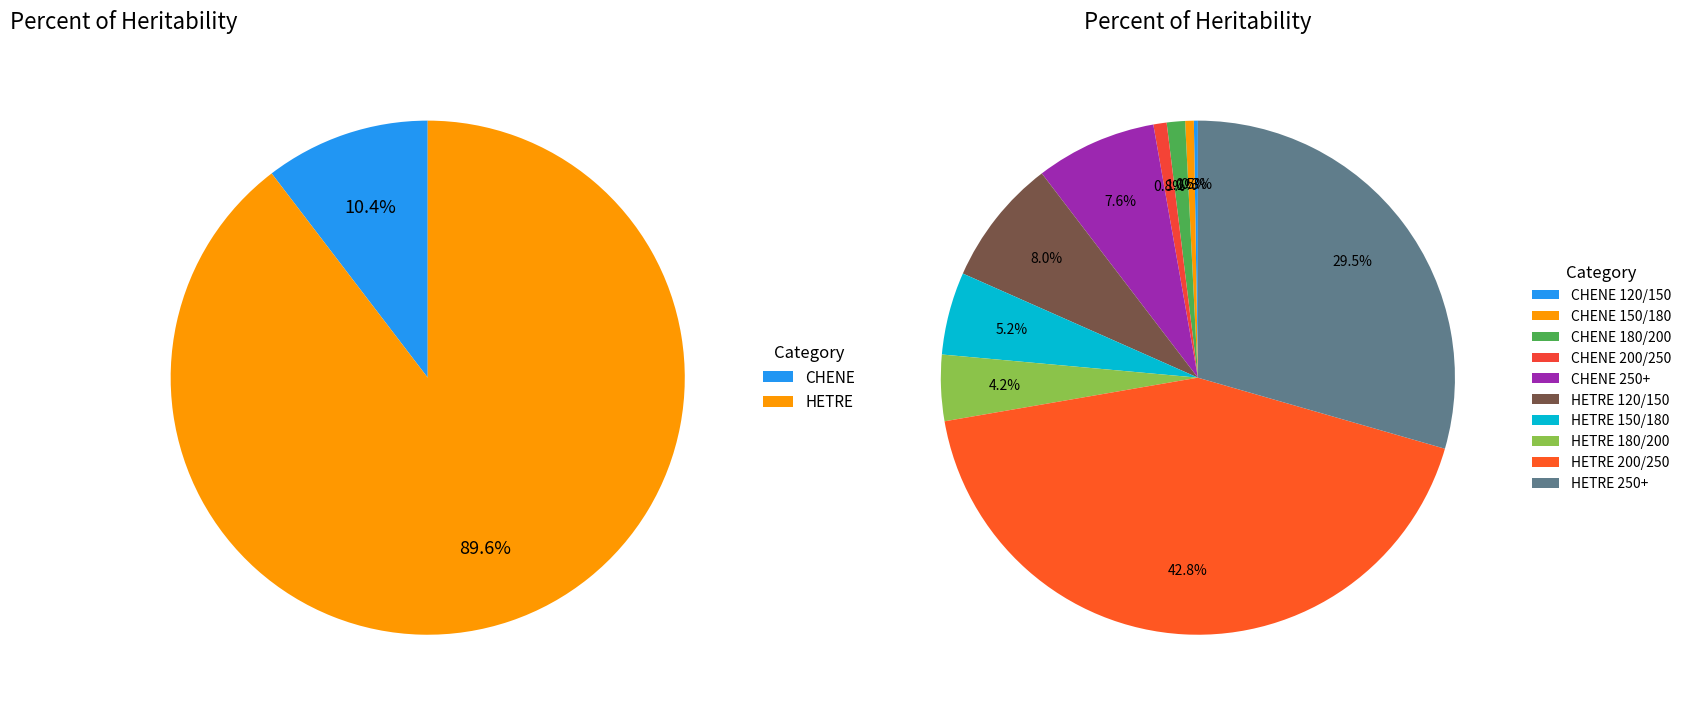

To the nearest percent, what is the combined percentage of HETRE 200/250 and CHENE 150/180?

43%